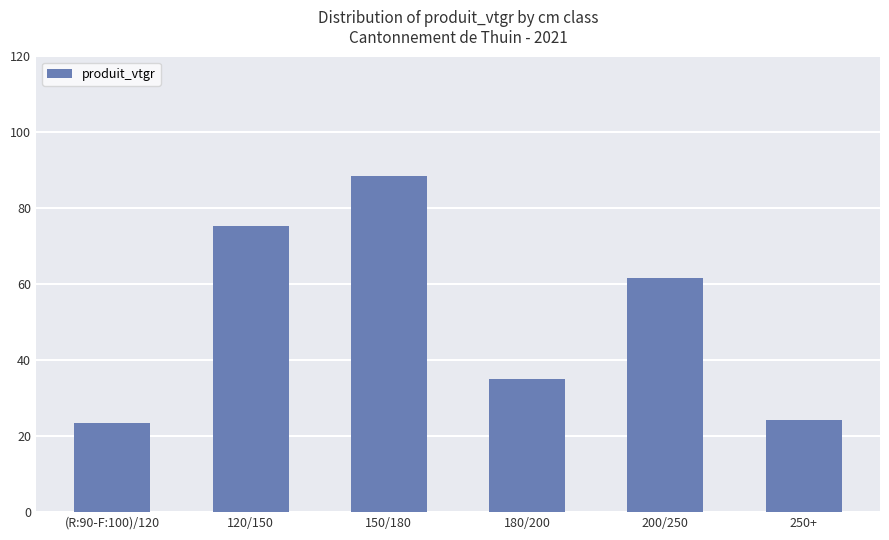

How many bars are there in total?

6